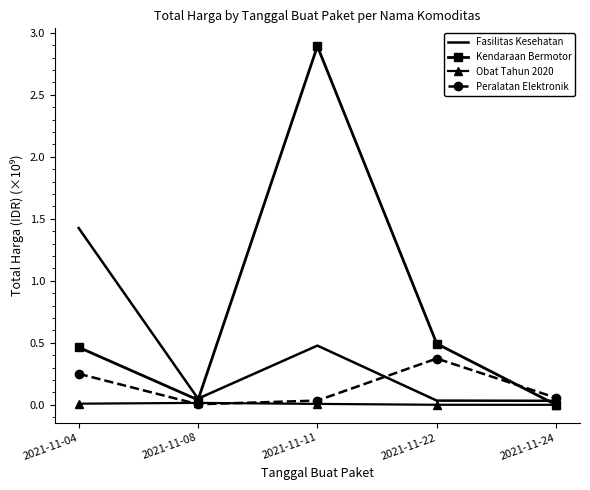

What is the greatest value displayed?

2.9